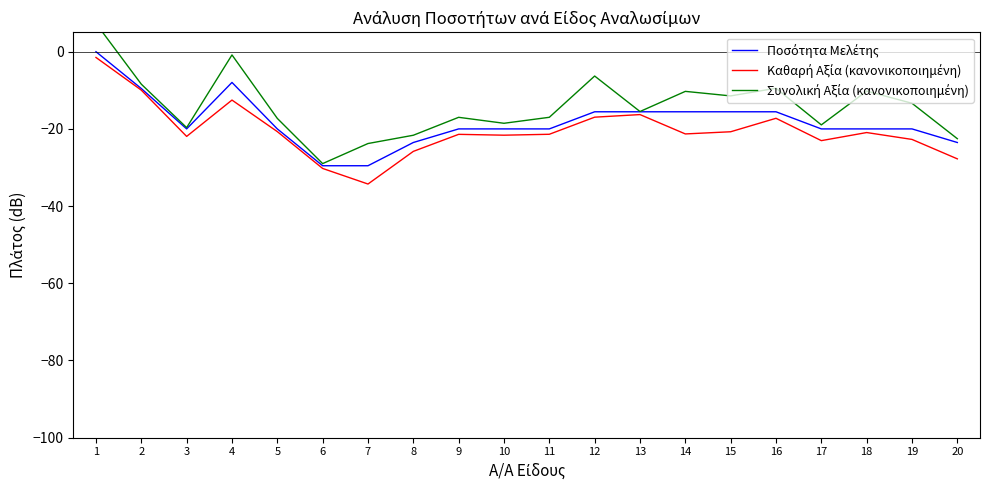

How many data points in Ποσότητα Μελέτης are above -20?

8